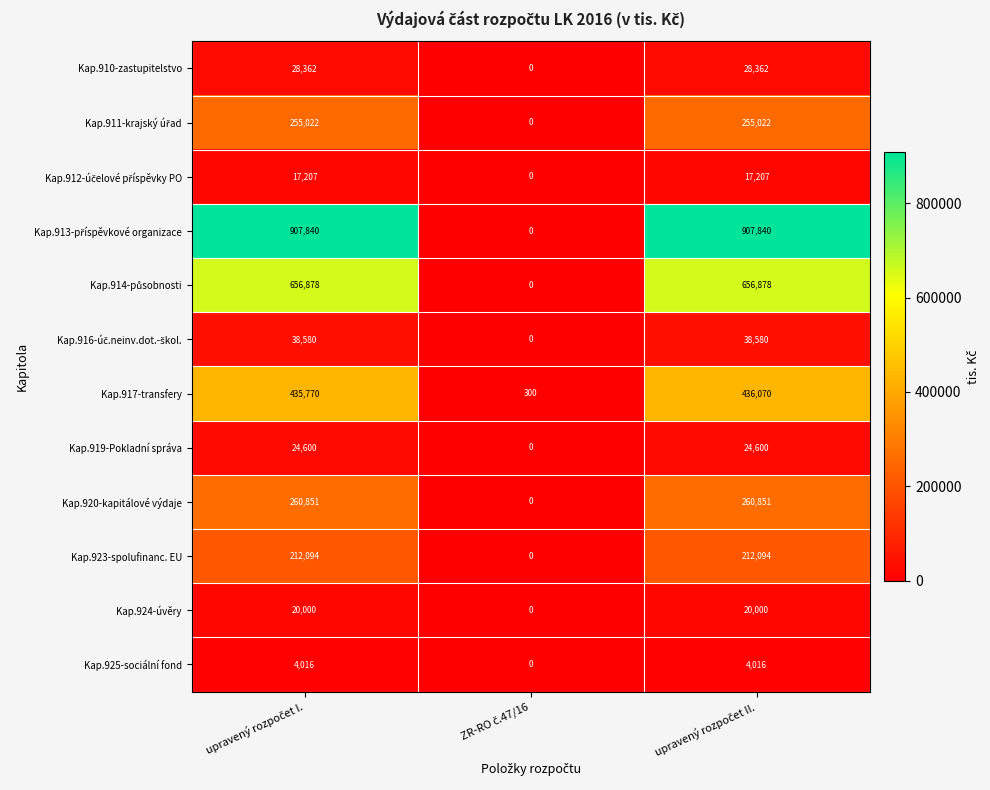

What is the greatest value displayed?

907840